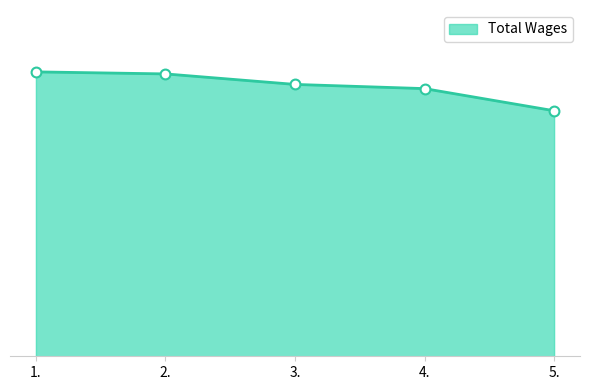

Between 1. and 3., which is larger?

1.